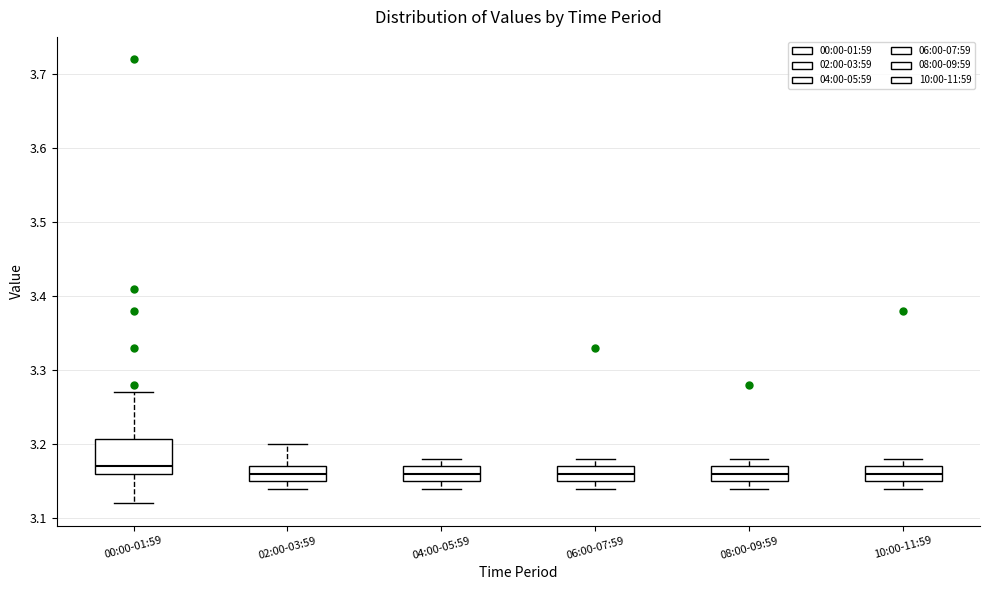

Reading left to right, read every box against the y-axis: the position of its median line, the range the box covers, and the ends of its whiskers. The values are not printed on the chart, so give them approximately, as read against the axis.

00:00-01:59: median 3.17, box 3.16 to 3.21, whiskers 3.12 to 3.27
02:00-03:59: median 3.16, box 3.15 to 3.17, whiskers 3.14 to 3.20
04:00-05:59: median 3.16, box 3.15 to 3.17, whiskers 3.14 to 3.18
06:00-07:59: median 3.16, box 3.15 to 3.17, whiskers 3.14 to 3.18
08:00-09:59: median 3.16, box 3.15 to 3.17, whiskers 3.14 to 3.18
10:00-11:59: median 3.16, box 3.15 to 3.17, whiskers 3.14 to 3.18